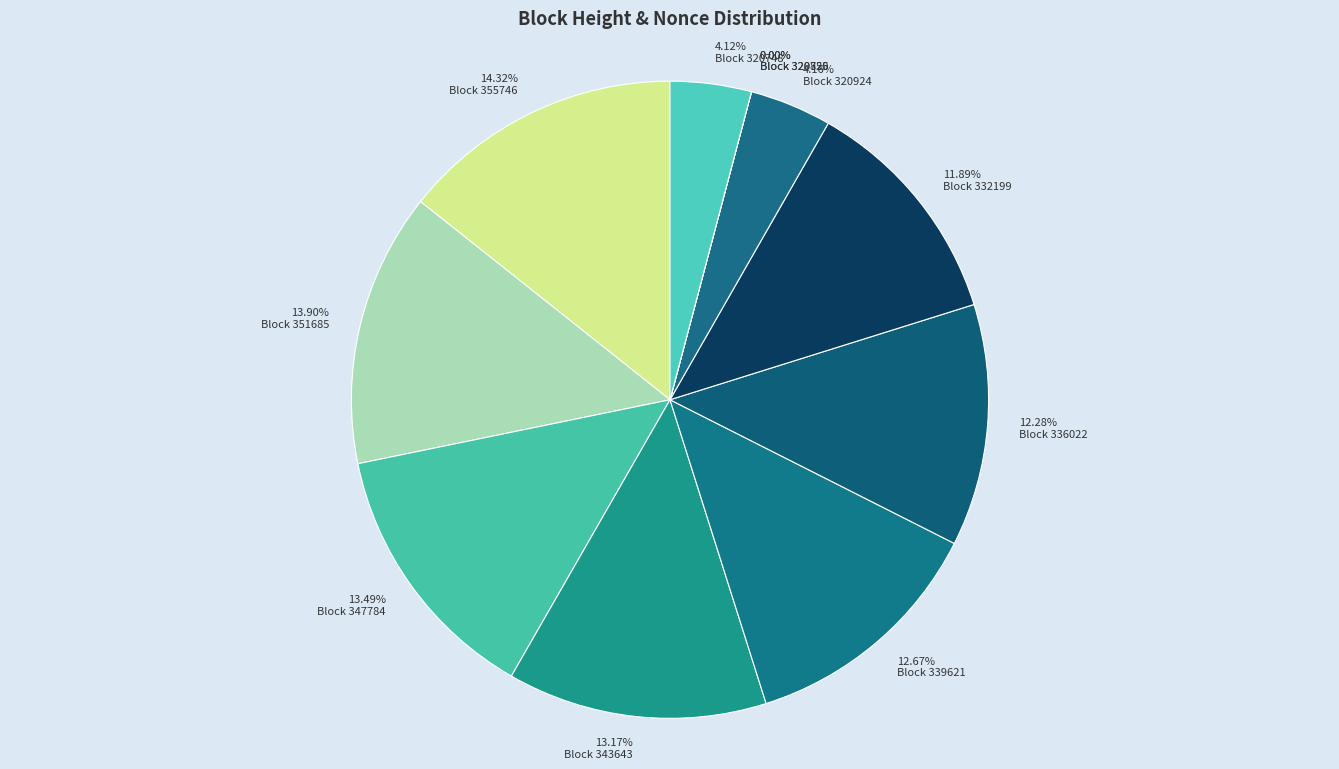

To the nearest percent, what is the difference between the largest and smallest slice percentages?

14%